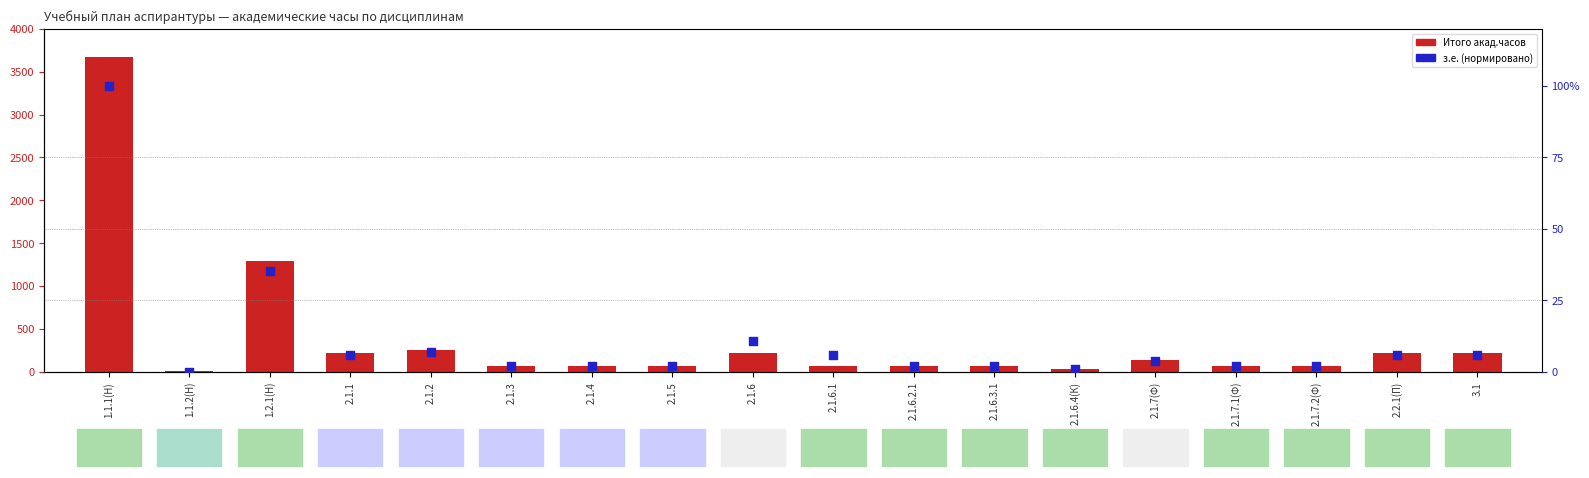

Is the value of з.е. (норм.) at 2.1.5 greater than the value of Итого акад.часов at 2.2.1(П)?

No